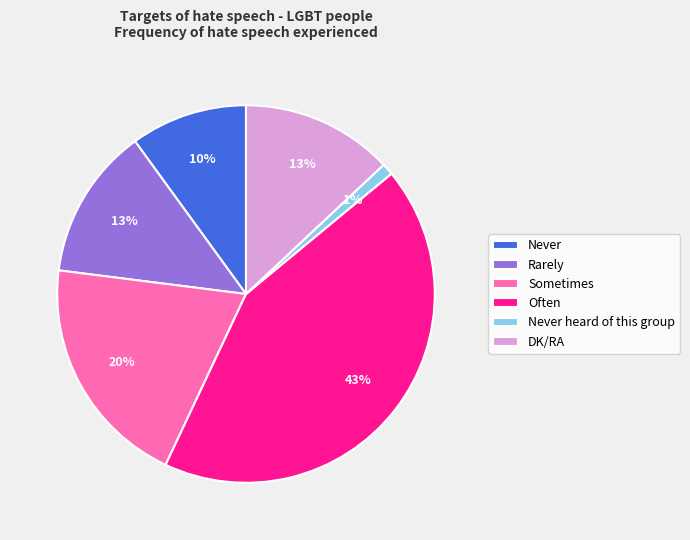

What is the largest slice in the pie chart?

Often